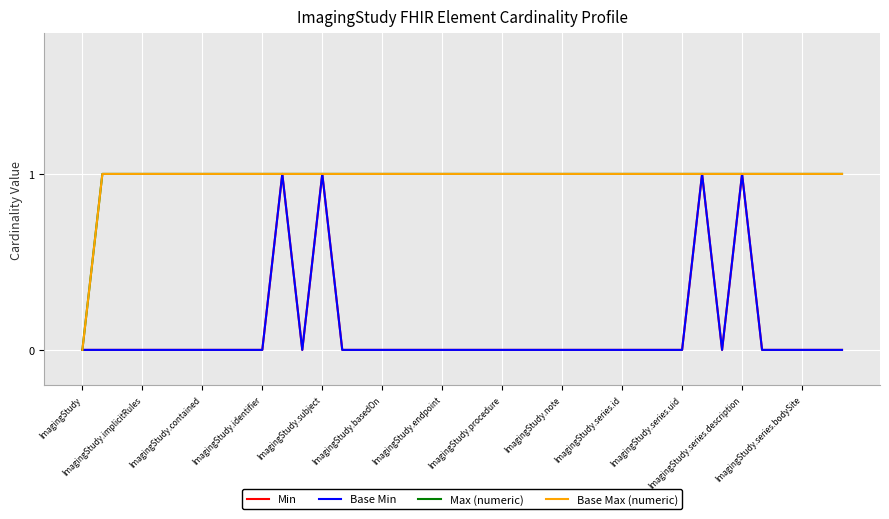

Does the chart display data point markers on the line(s)?

No